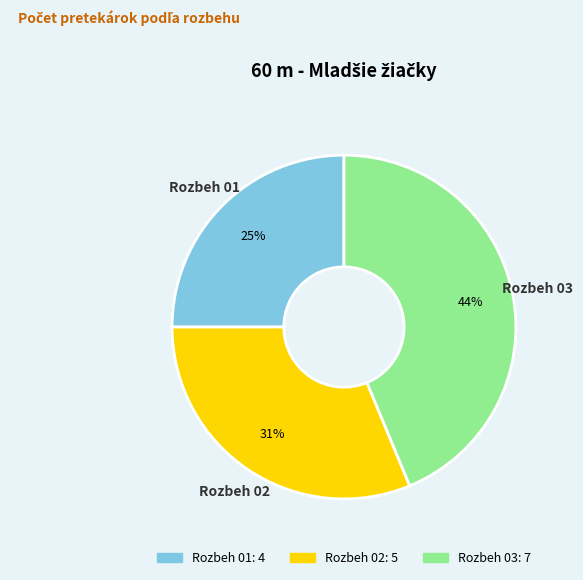

Which category has the smallest portion of the pie?

Rozbeh 01